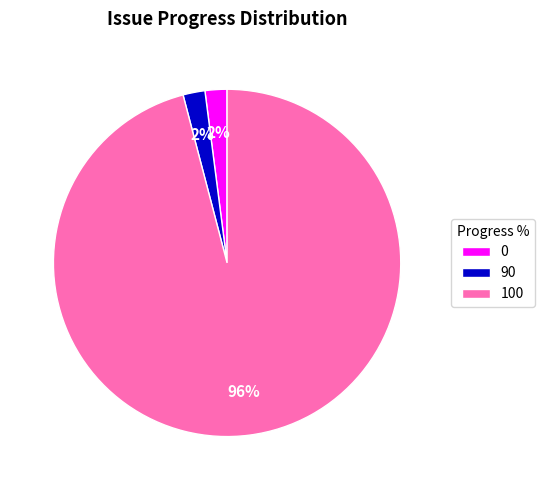

Combined, do 0 and 90 account for over 50%?

No